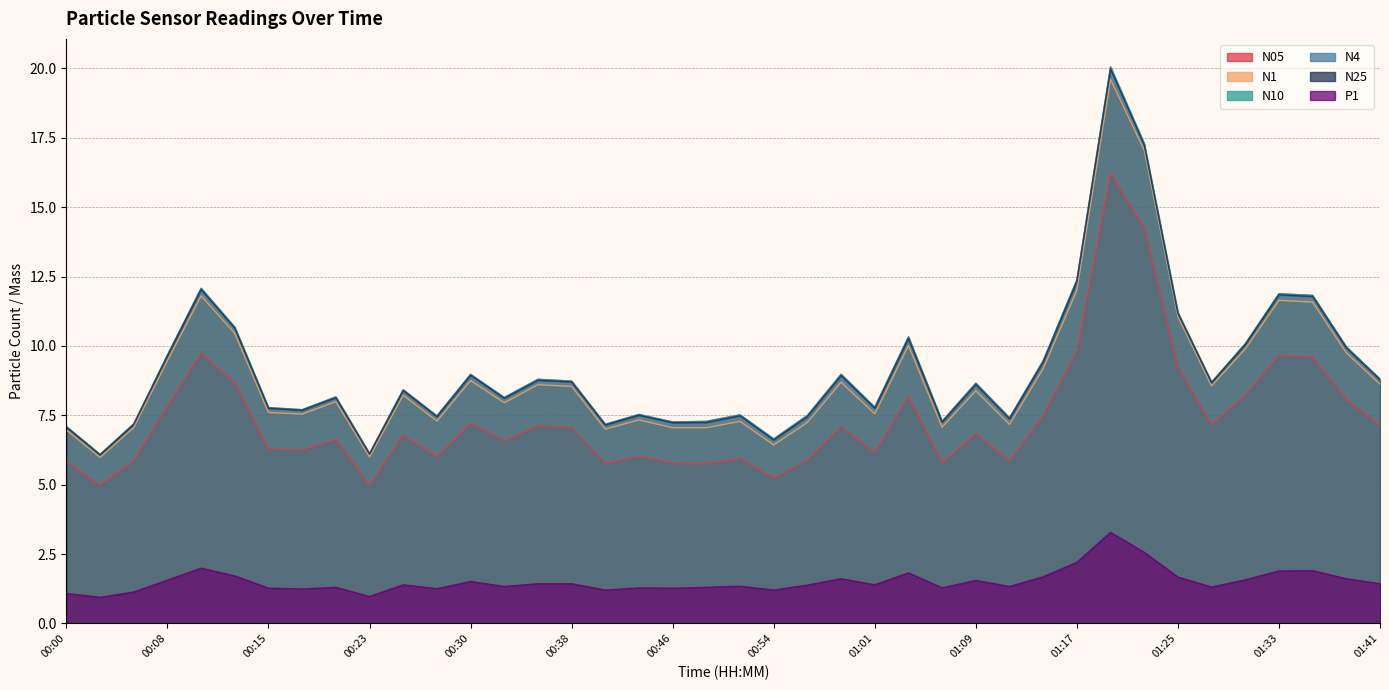

List the labels in order of P1 value, largest first.

01:19, 01:22, 01:17, 00:10, 01:35, 01:33, 01:04, 00:13, 01:14, 01:25, 00:59, 01:38, 01:30, 00:08, 01:09, 00:30, 00:36, 00:38, 01:41, 00:25, 01:01, 00:56, 00:51, 00:33, 01:12, 01:27, 00:20, 00:48, 00:43, 01:06, 00:15, 00:46, 00:28, 00:18, 00:41, 00:54, 00:05, 00:00, 00:23, 00:03